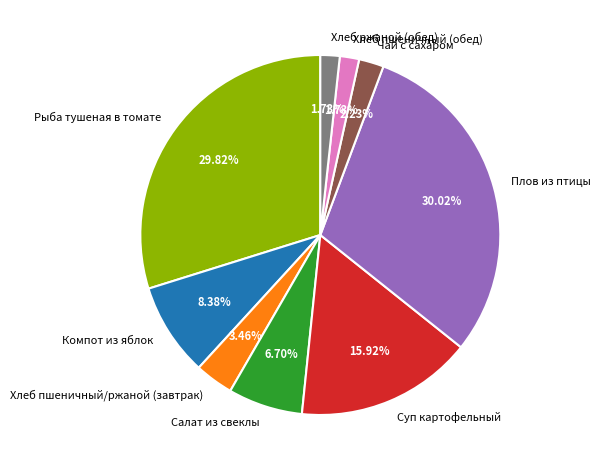

How many slices are in this pie chart?

9